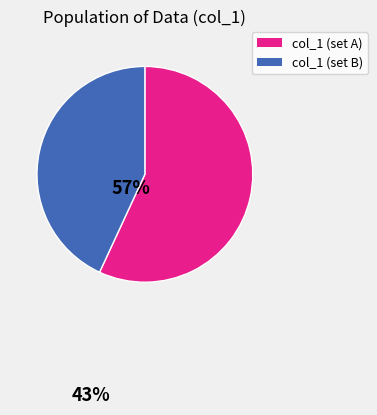

Between col_1 (set A) and col_1 (set B), which is larger?

col_1 (set A)